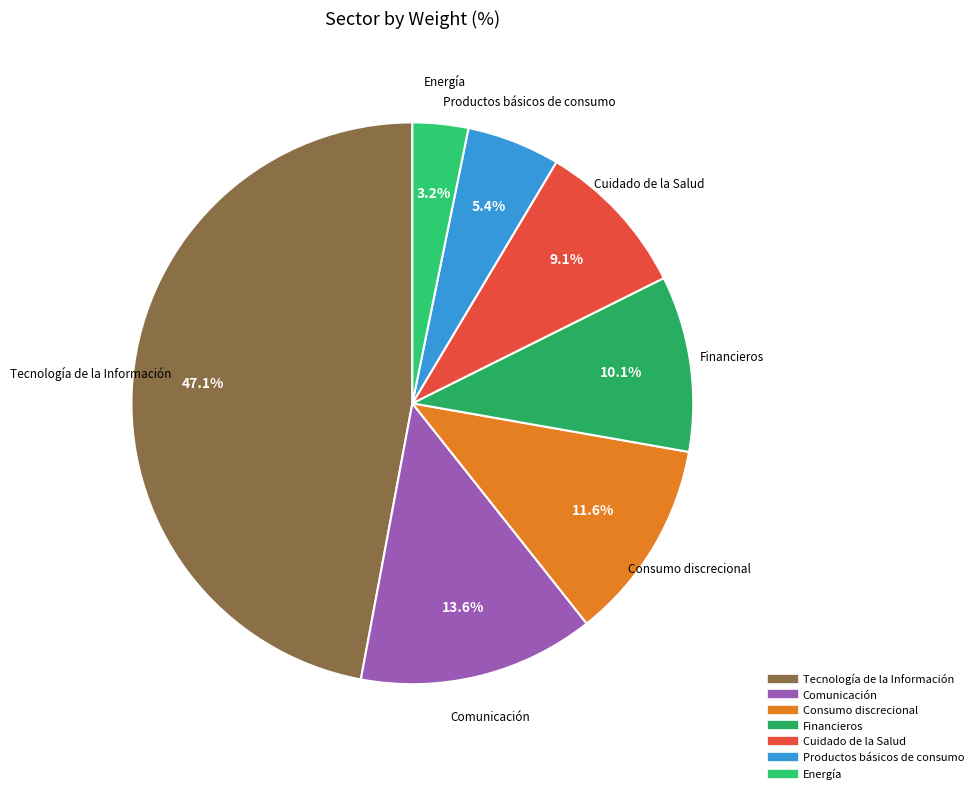

Which has a higher value, Cuidado de la Salud or Consumo discrecional?

Consumo discrecional